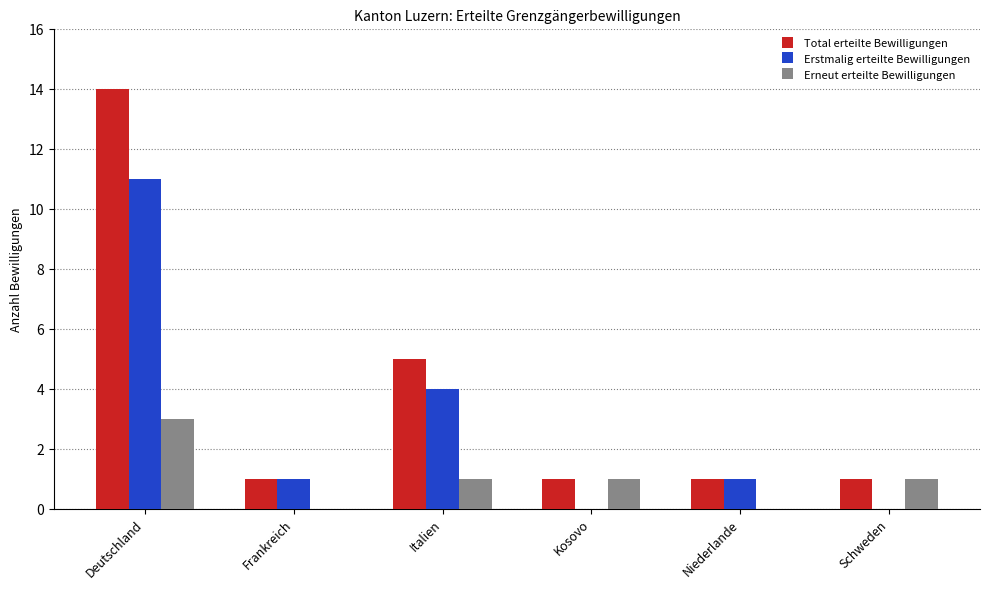

How many groups of bars are there?

6